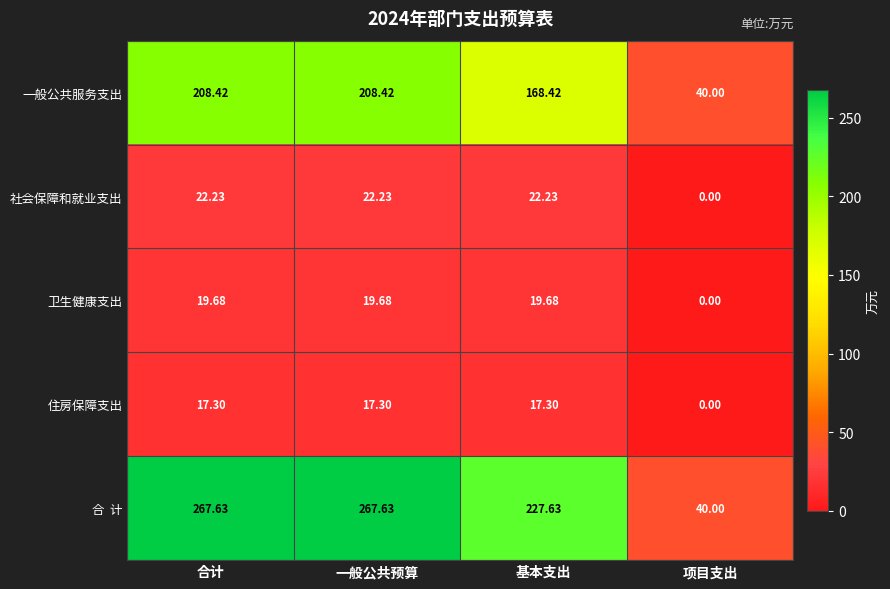

Where does the 卫生健康支出 series first go above 19?

合计